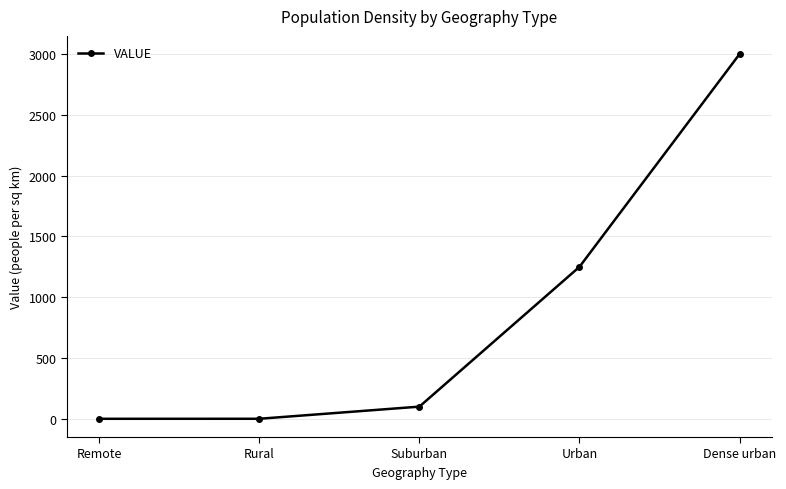

What value does the data have at Rural?

0.2